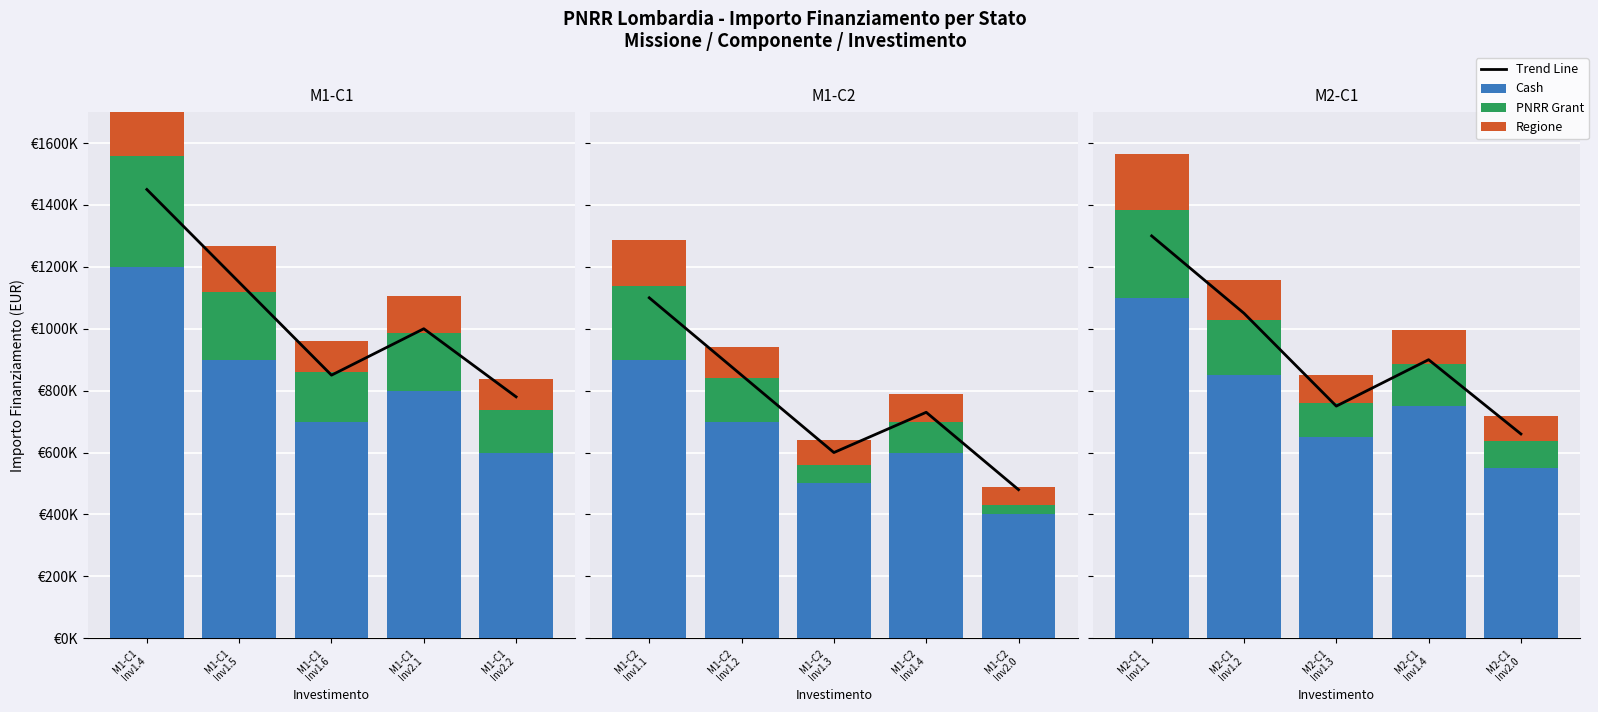

What are all the series names shown in the legend?

Trend Line, Cash, PNRR Grant, Regione